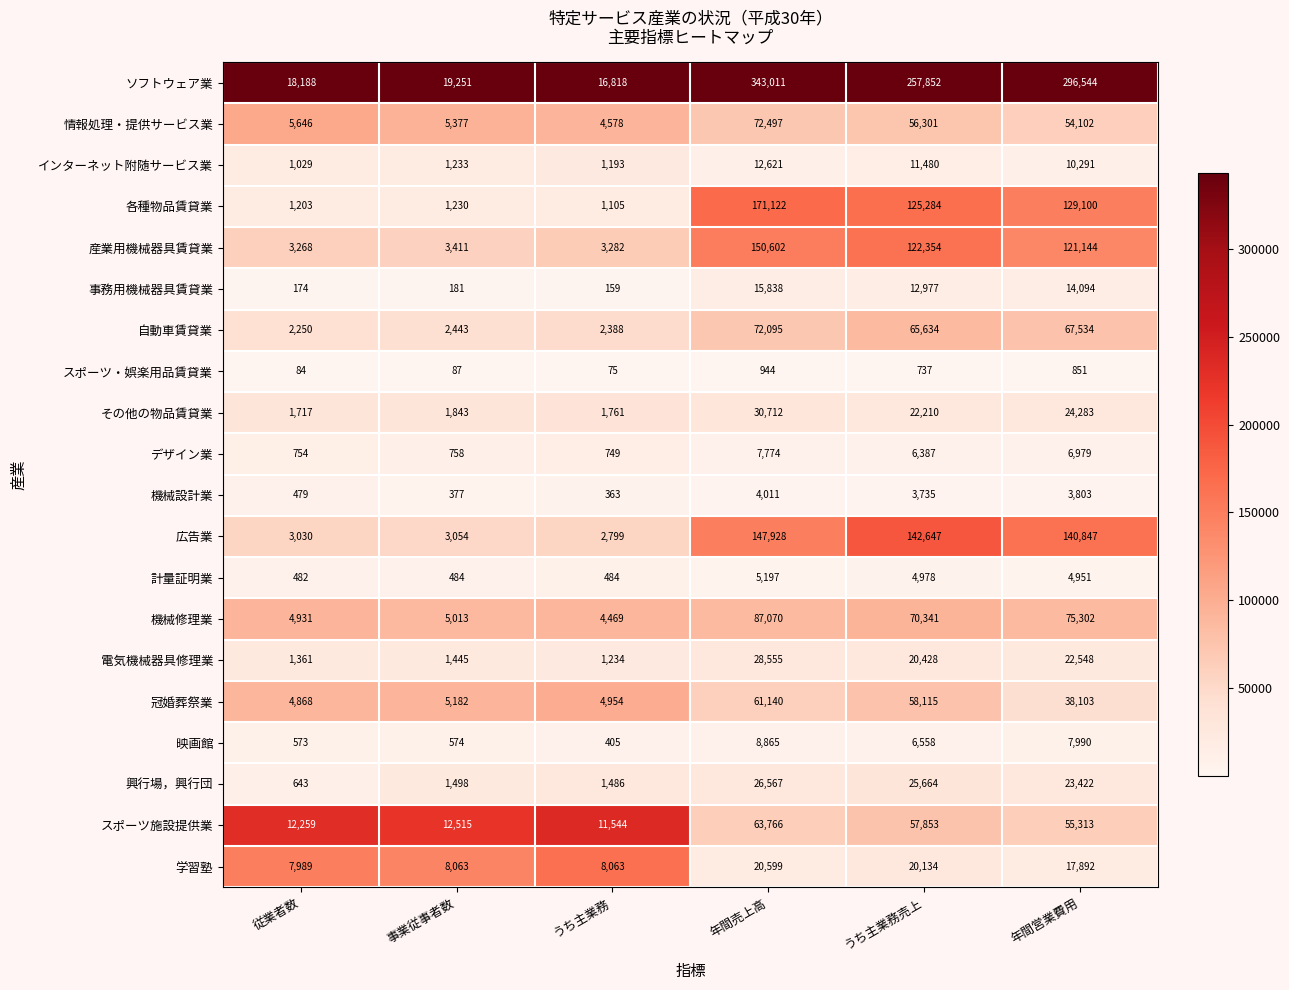

What is the sum of the インターネット附随サービス業 values at うち主業務売上 and 従業者数?

12509